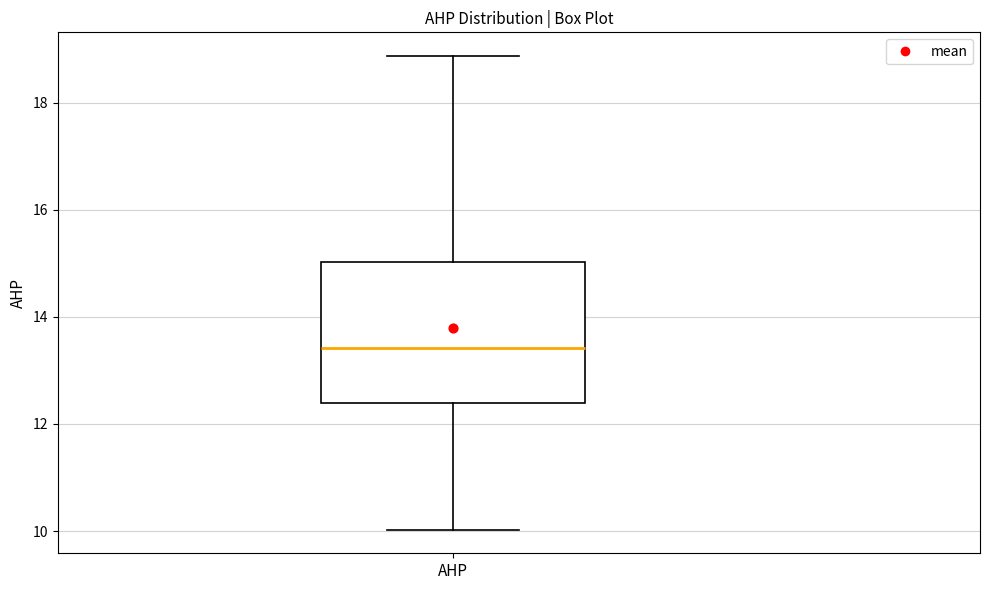

Read this box plot against the y-axis: the position of the median line, the range covered by the box, and the ends of both whiskers. The values are not printed on the chart, so give them approximately, as read against the axis.

median 13.4, box 12.4 to 15.0, whiskers 10.0 to 18.8